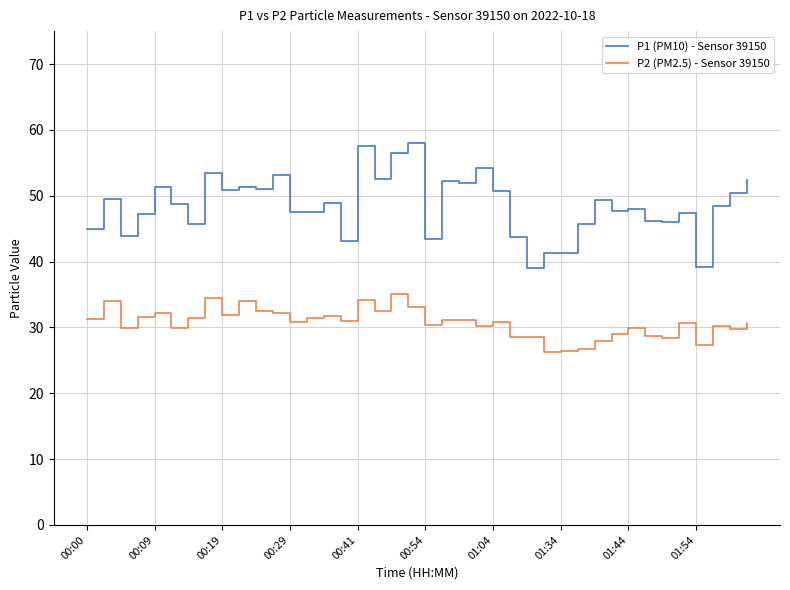

What is the highest value of the P1 (PM10) - Sensor 39150 series?

58.0